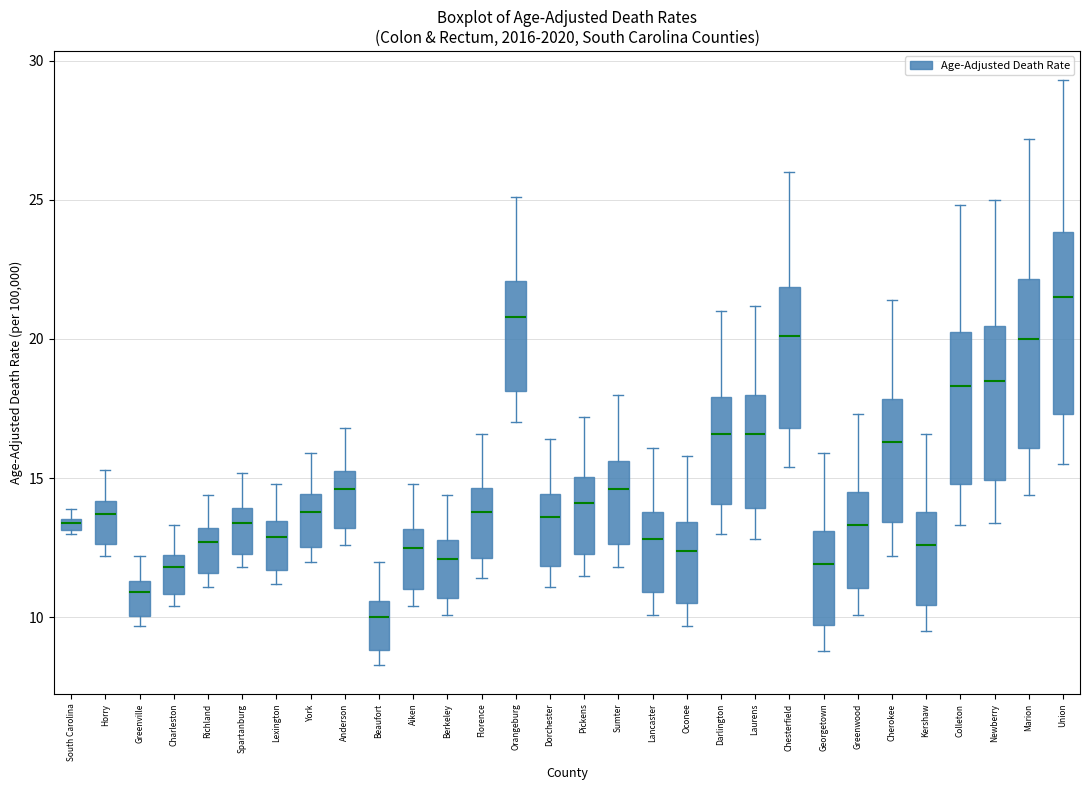

Which box's median line is the highest?

Union